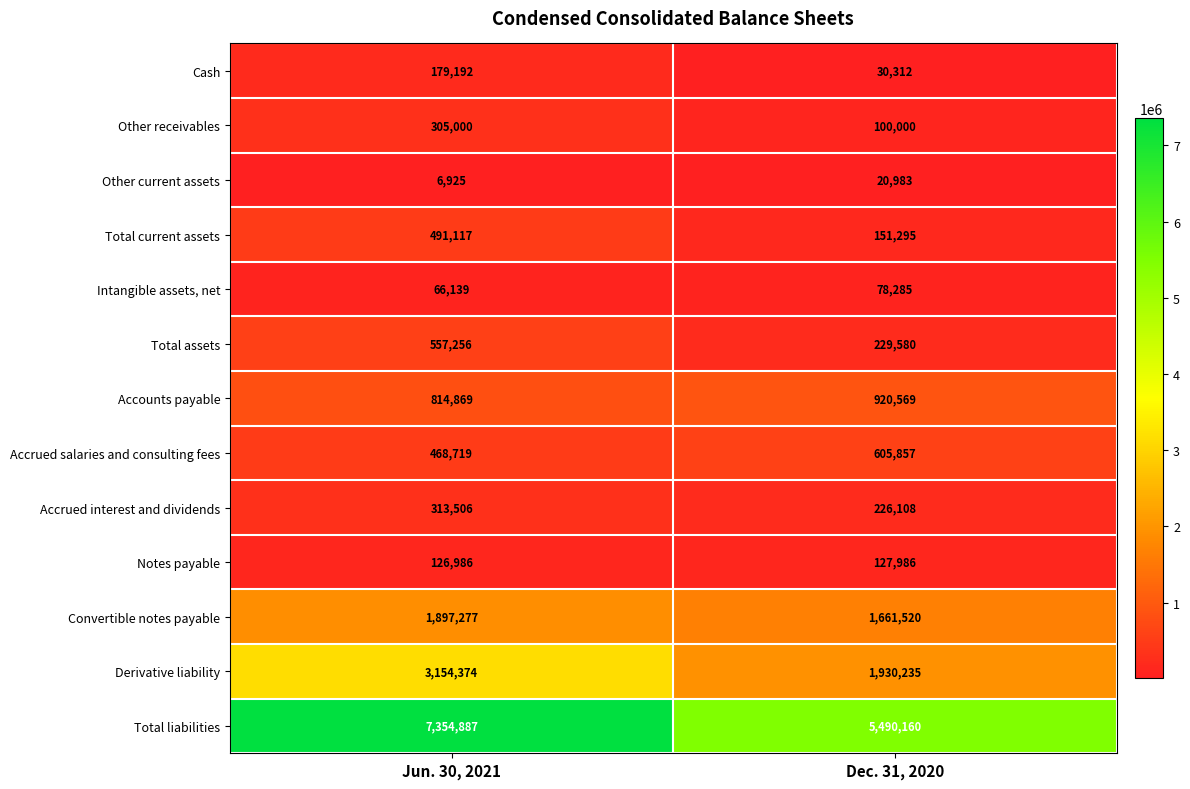

True or false: Derivative liability has a value of 4399799 at Jun. 30, 2021.

False